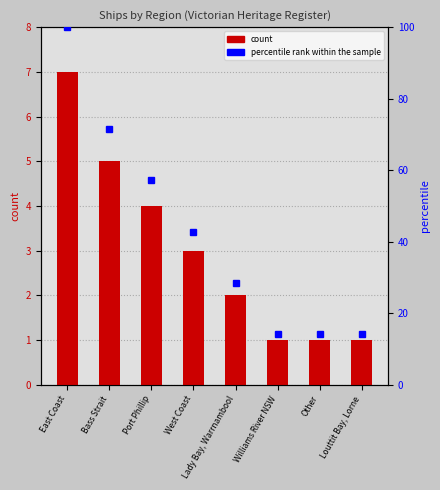

Reading left to right, transcribe all the data shown in this chart.

East Coast=7	Bass Strait=5	Port Phillip=4	West Coast=3	Lady Bay, Warrnambool=2	Williams River NSW=1	Other=1	Louttit Bay, Lorne=1